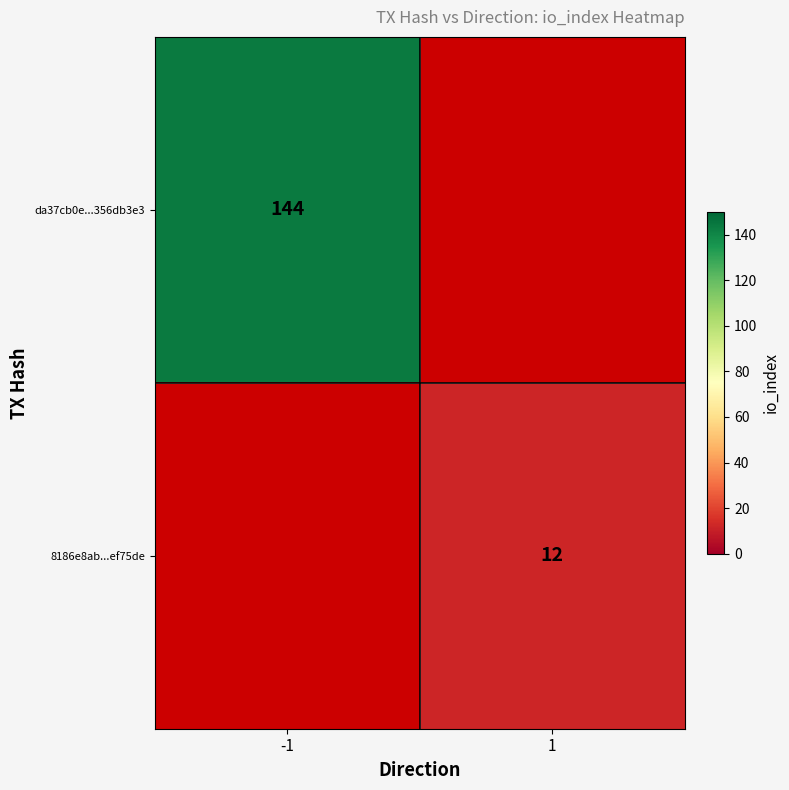

The value of da37cb0e...356db3e3 at -1 is 144. True or false?

True